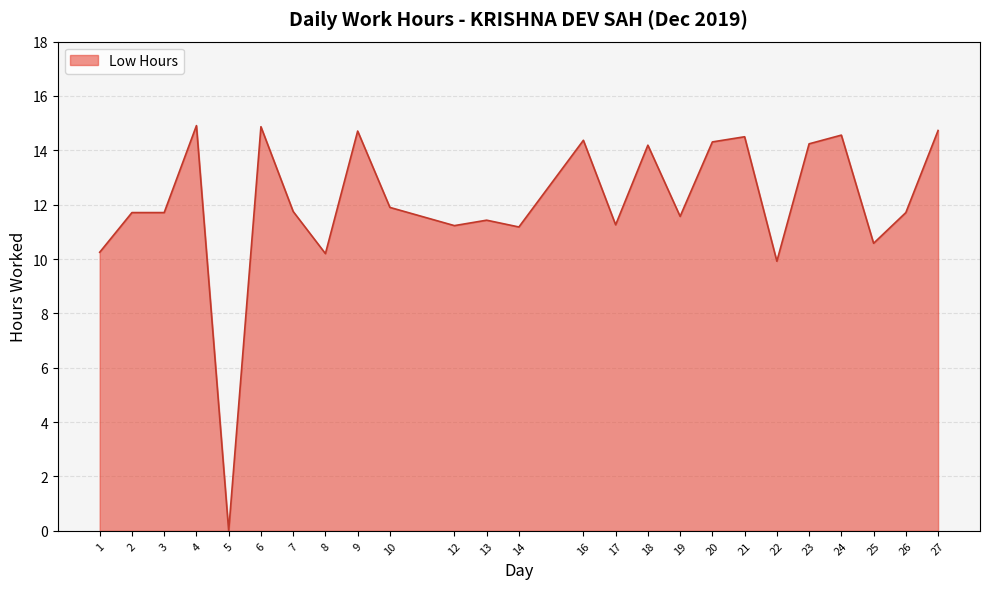

The value at 26 is 11.7. True or false?

True